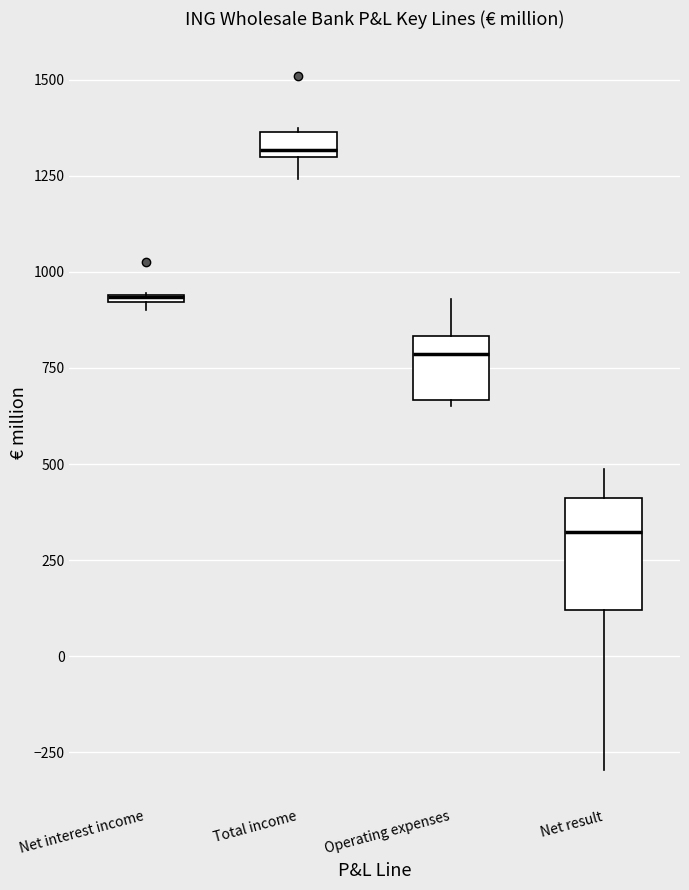

Where does the lower whisker of the box for Total income end on the y-axis? The values are not printed on the chart, so give them approximately, as read against the axis.

1250